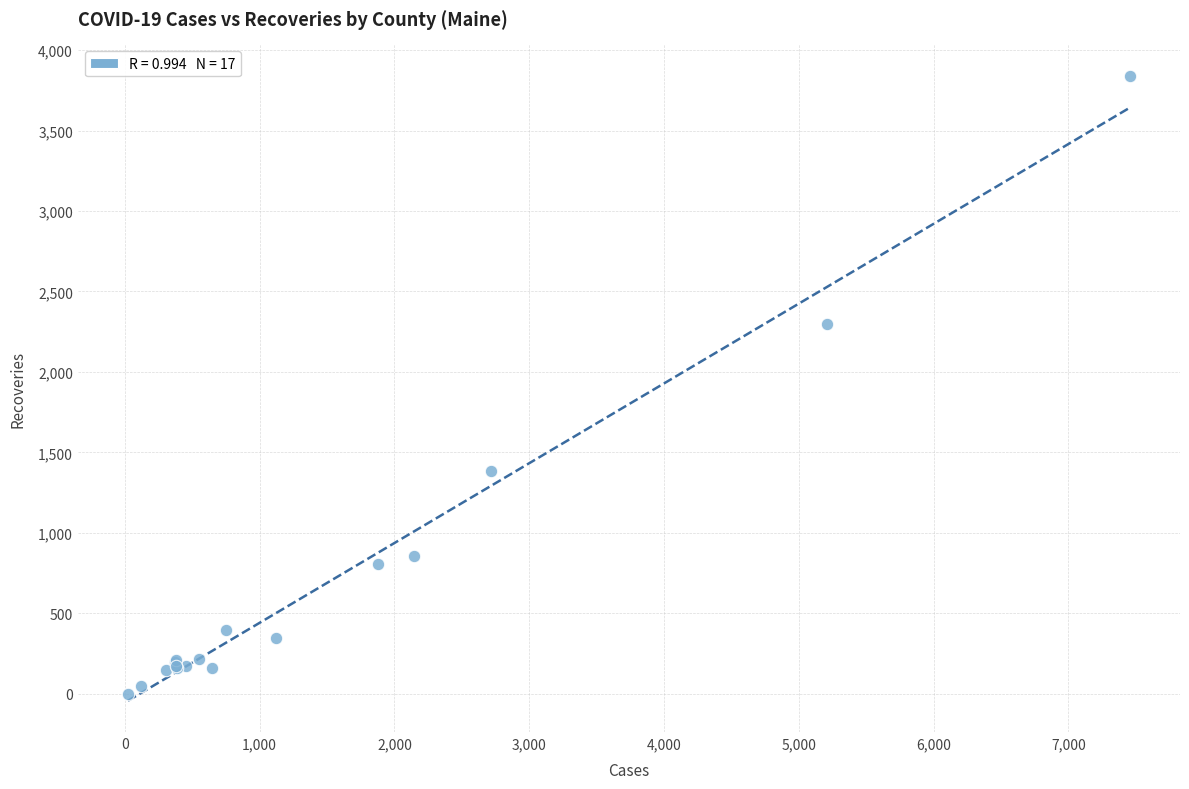

What Y value in the scatter plot is closest to 1920?

2299